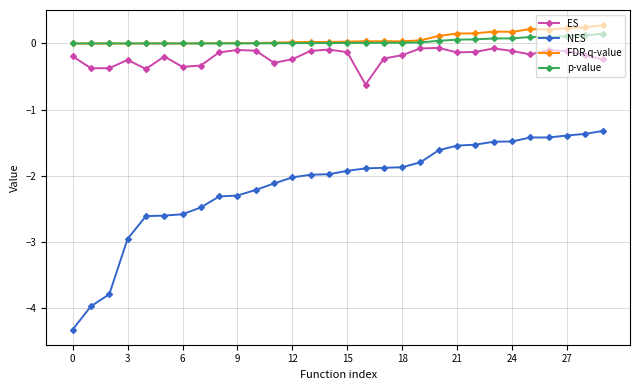

What is the difference between the second highest and second lowest values in the FDR q-value series?

0.2